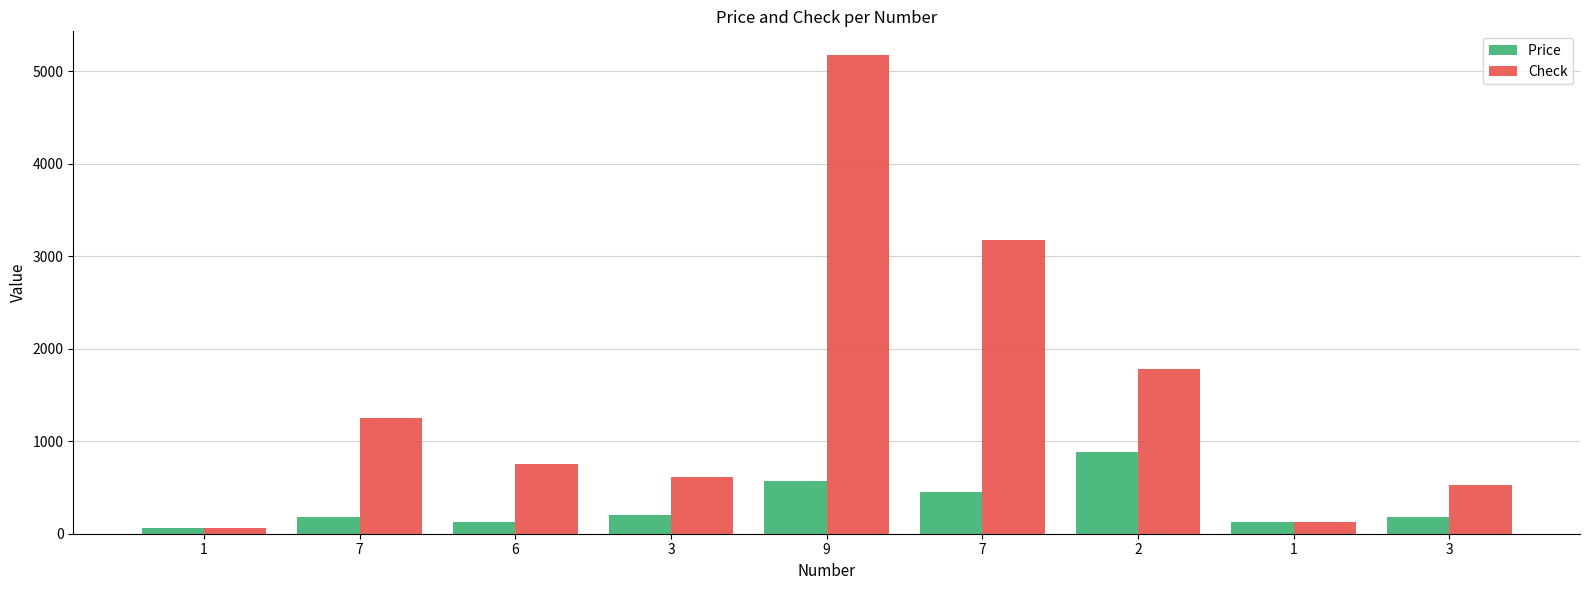

Count the number of data series in this chart.

2